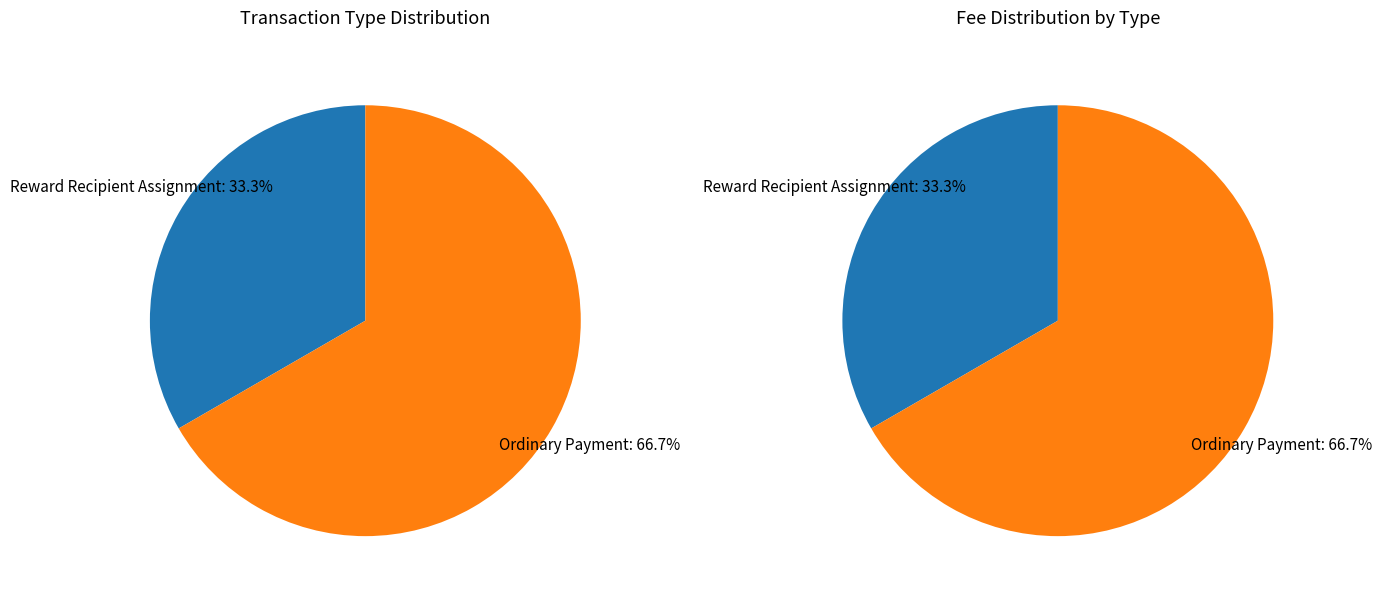

Which category has the smallest portion of the pie?

Reward Recipient Assignment